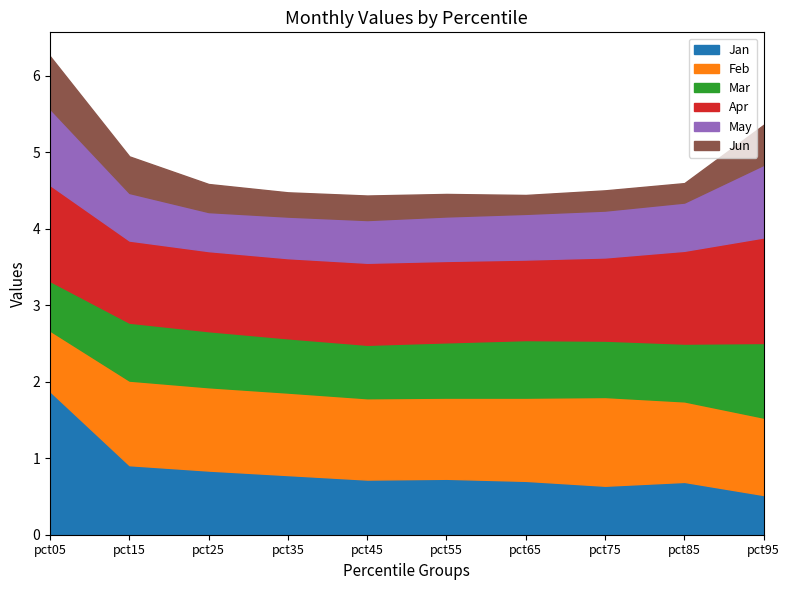

Where is the first local maximum for Jun?

pct45